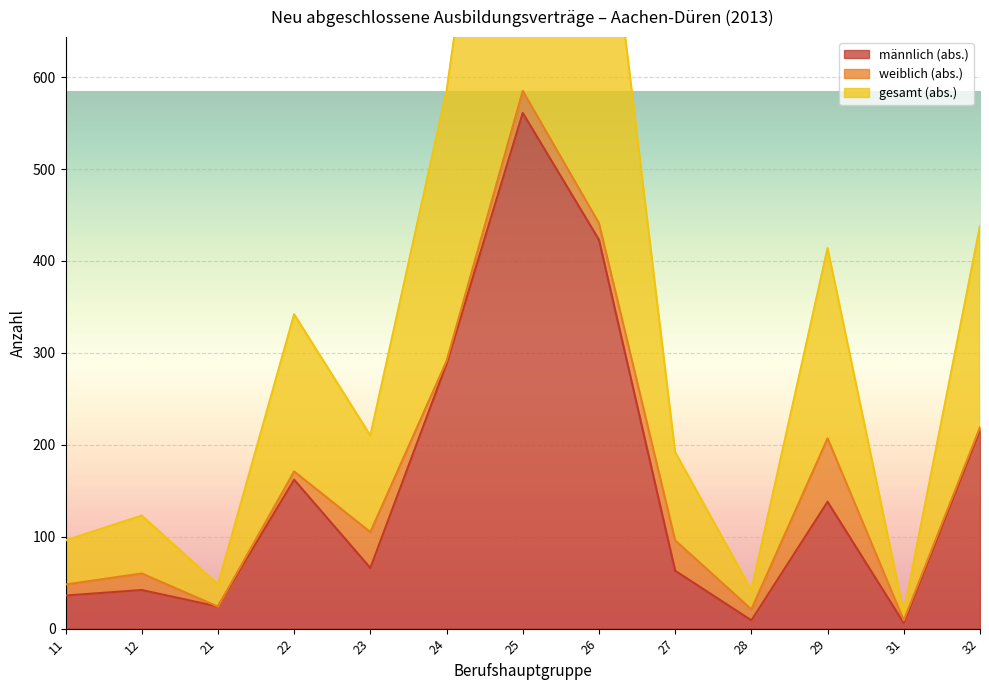

The value of männlich (abs.) at 23 is 66. True or false?

True